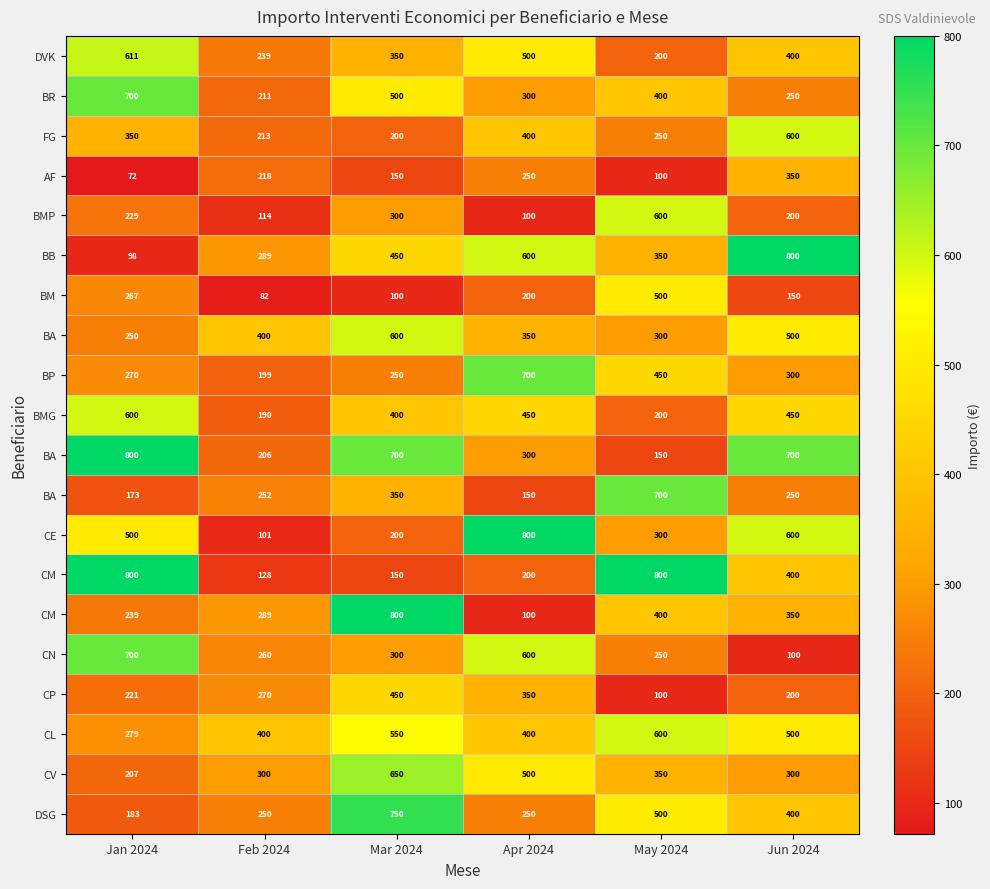

What is the greatest value displayed?

800.0